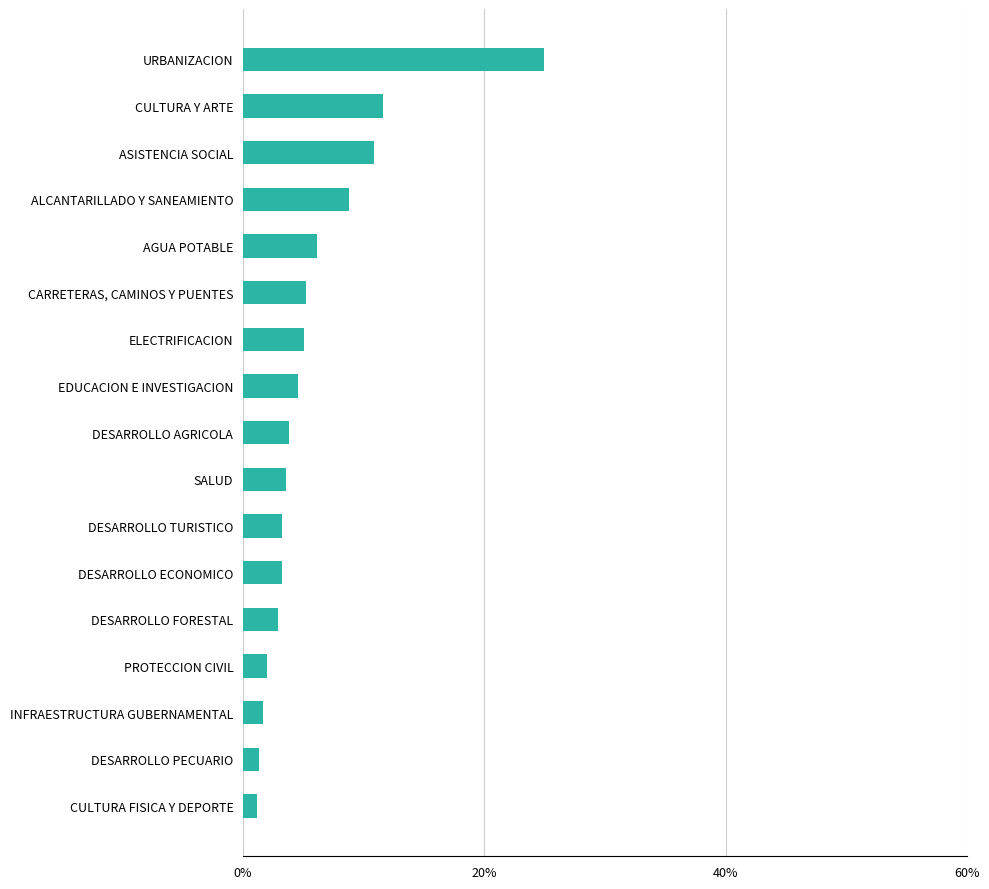

List the labels in order of value, smallest first.

CULTURA FISICA Y DEPORTE, DESARROLLO PECUARIO, INFRAESTRUCTURA GUBERNAMENTAL, PROTECCION CIVIL, DESARROLLO FORESTAL, DESARROLLO ECONOMICO, DESARROLLO TURISTICO, SALUD, DESARROLLO AGRICOLA, EDUCACION E INVESTIGACION, ELECTRIFICACION, CARRETERAS, CAMINOS Y PUENTES, AGUA POTABLE, ALCANTARILLADO Y SANEAMIENTO, ASISTENCIA SOCIAL, CULTURA Y ARTE, URBANIZACION